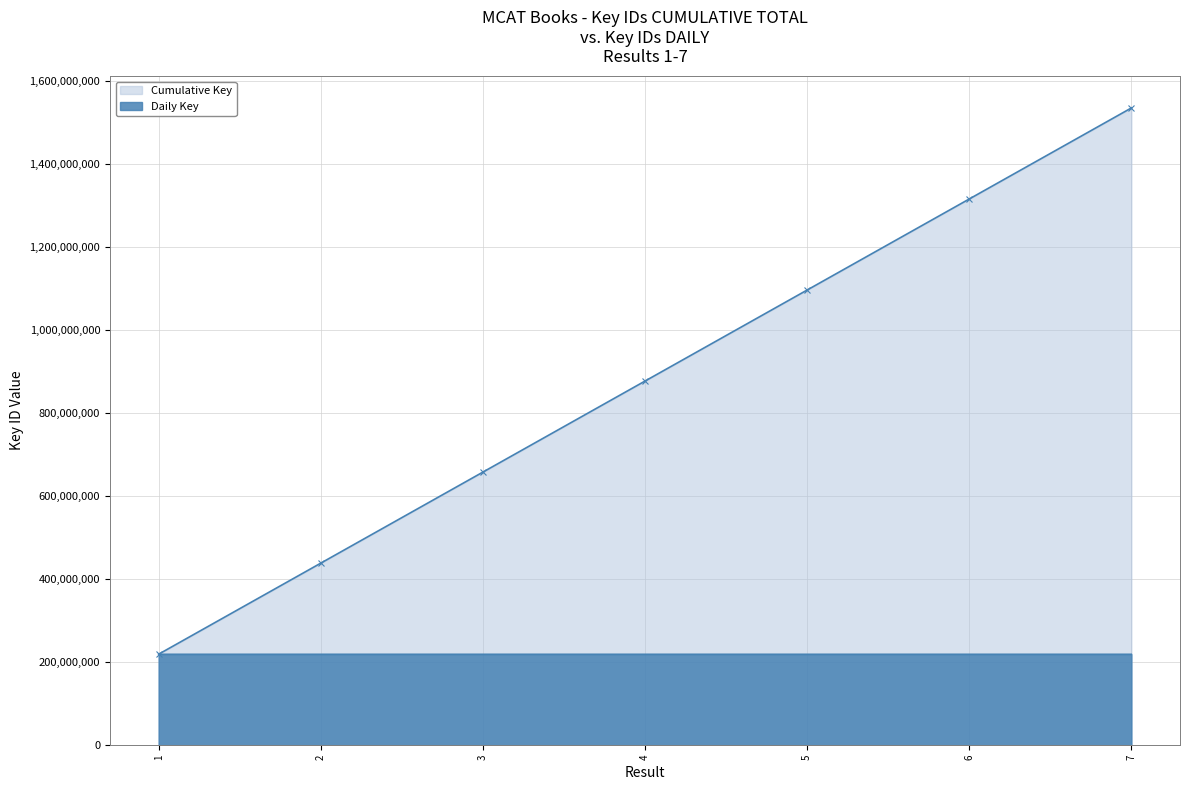

What is the spread (max minus min) of values at 5?

876910873